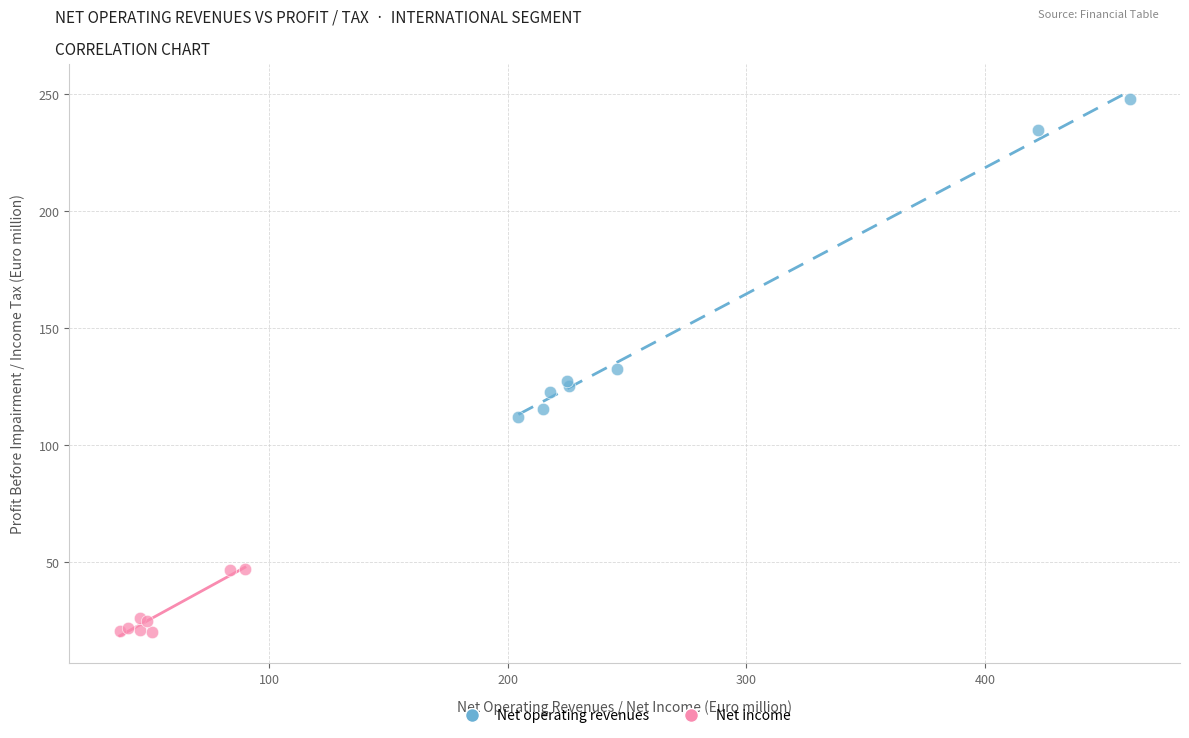

What are all the series names shown in the legend?

Net operating revenues, Net income